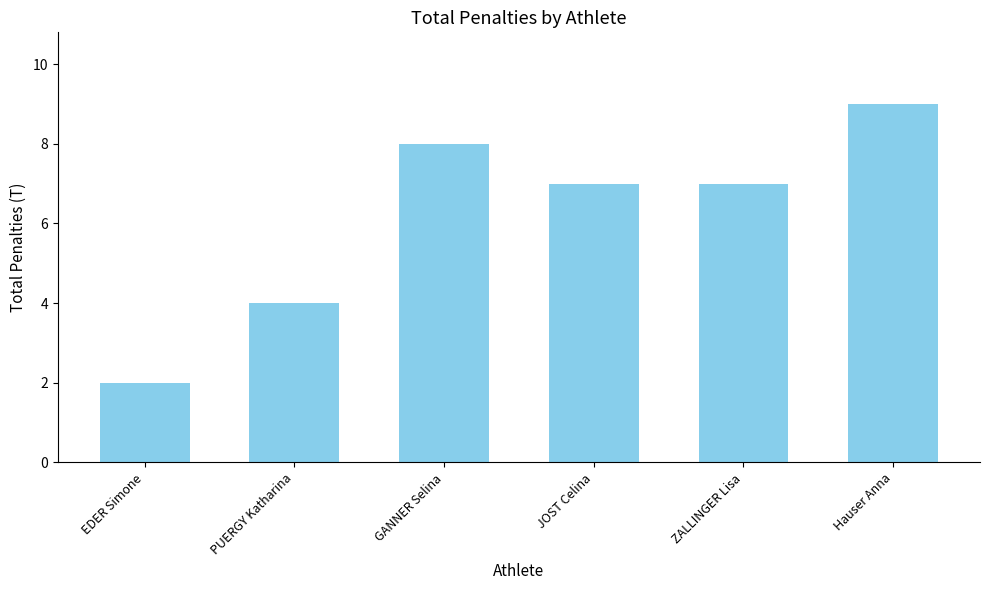

What is the smallest value displayed?

2